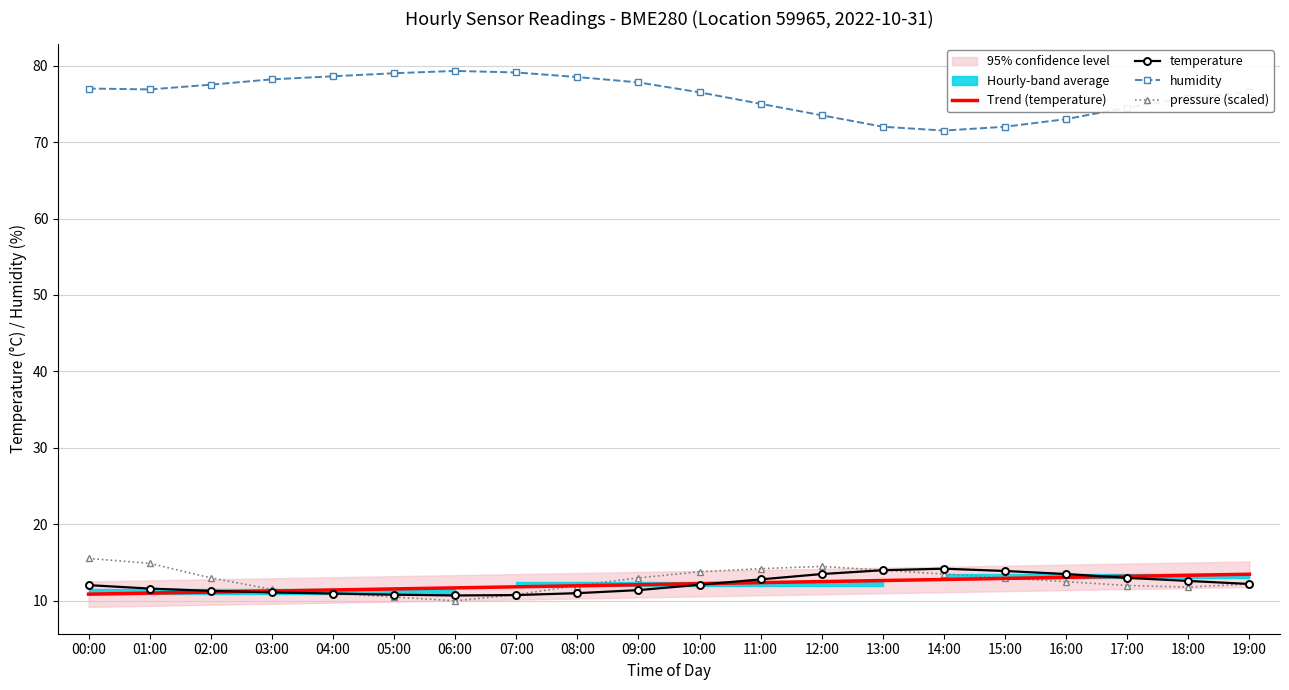

At which label does pressure (scaled) first exceed 13?

00:00